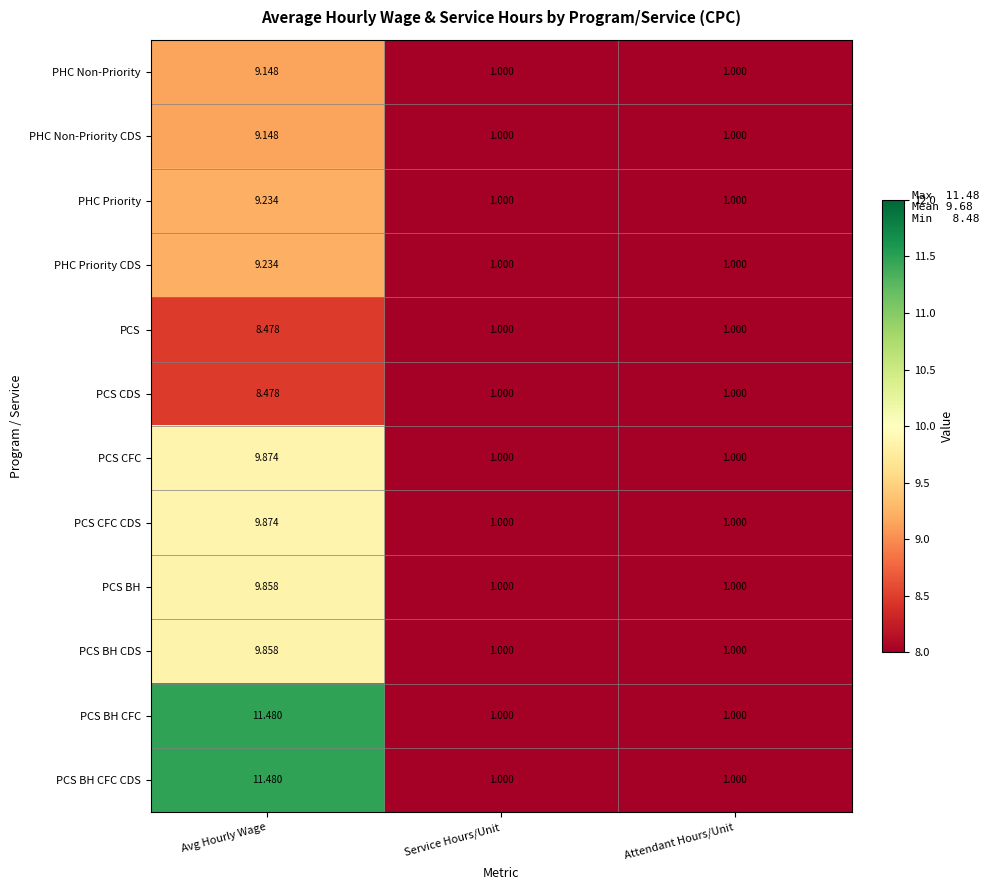

Is the value of PCS CDS at Avg Hourly Wage greater than the value of PCS at Attendant Hours/Unit?

Yes